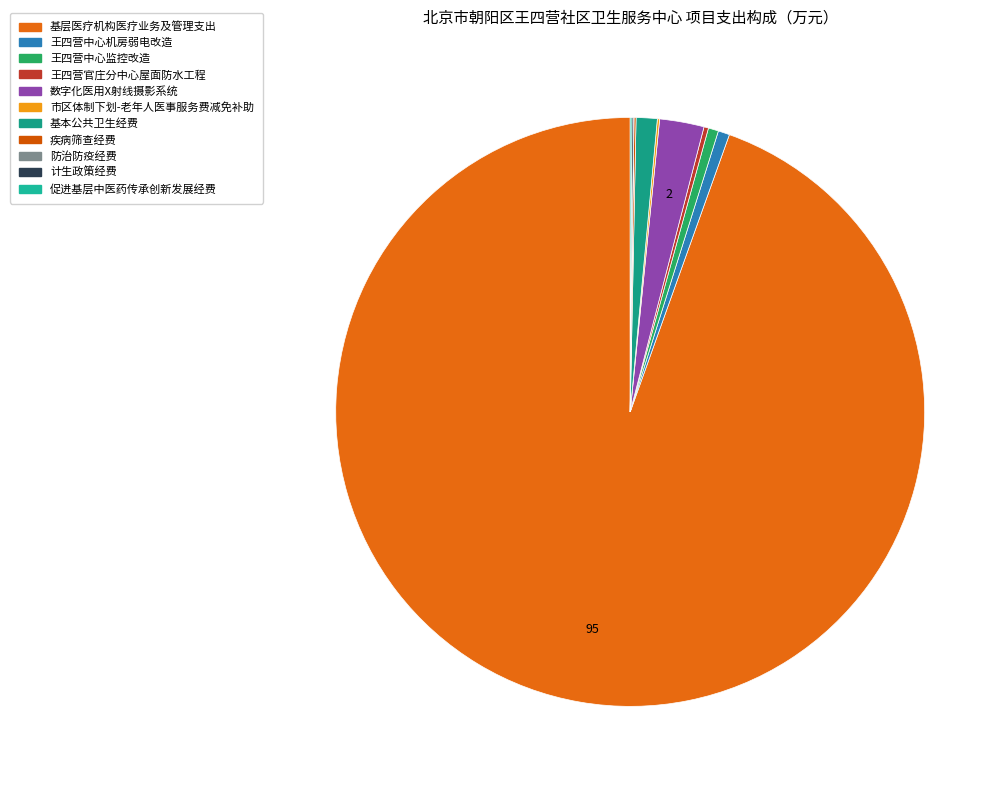

Rank the categories by value from highest to lowest.

基层医疗机构医疗业务及管理支出, 数字化医用X射线摄影系统, 基本公共卫生经费, 王四营中心机房弱电改造, 王四营中心监控改造, 王四营官庄分中心屋面防水工程, 市区体制下划-老年人医事服务费减免补助, 疾病筛查经费, 促进基层中医药传承创新发展经费, 计生政策经费, 防治防疫经费